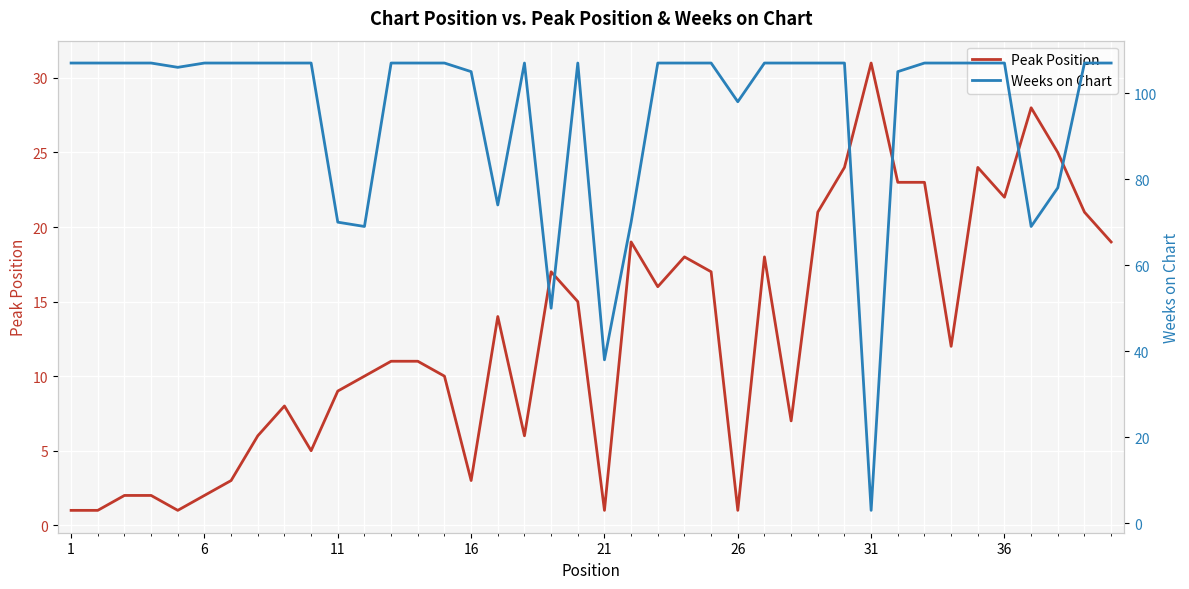

What is the minimum value shown in the chart?

1